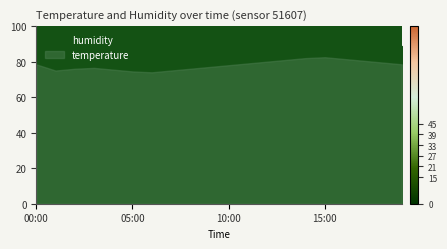

Is the value of humidity at 01:00 greater than the value of temperature at 12:00?

Yes